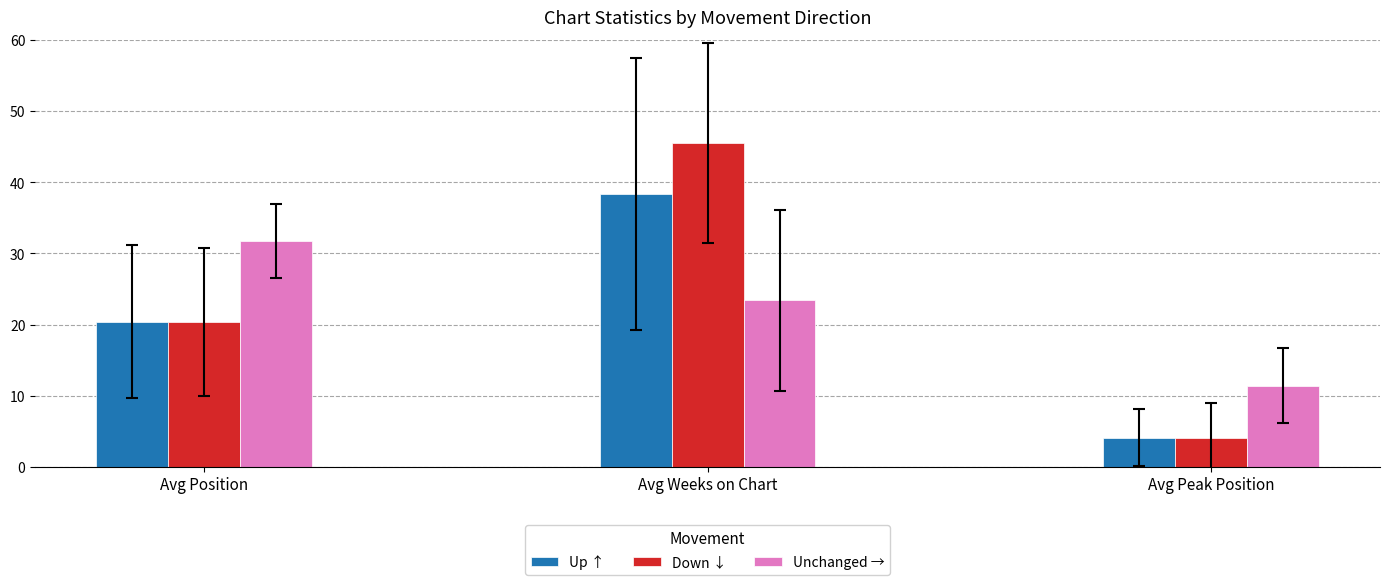

What are all the series names shown in the legend?

Up ↑, Down ↓, Unchanged →